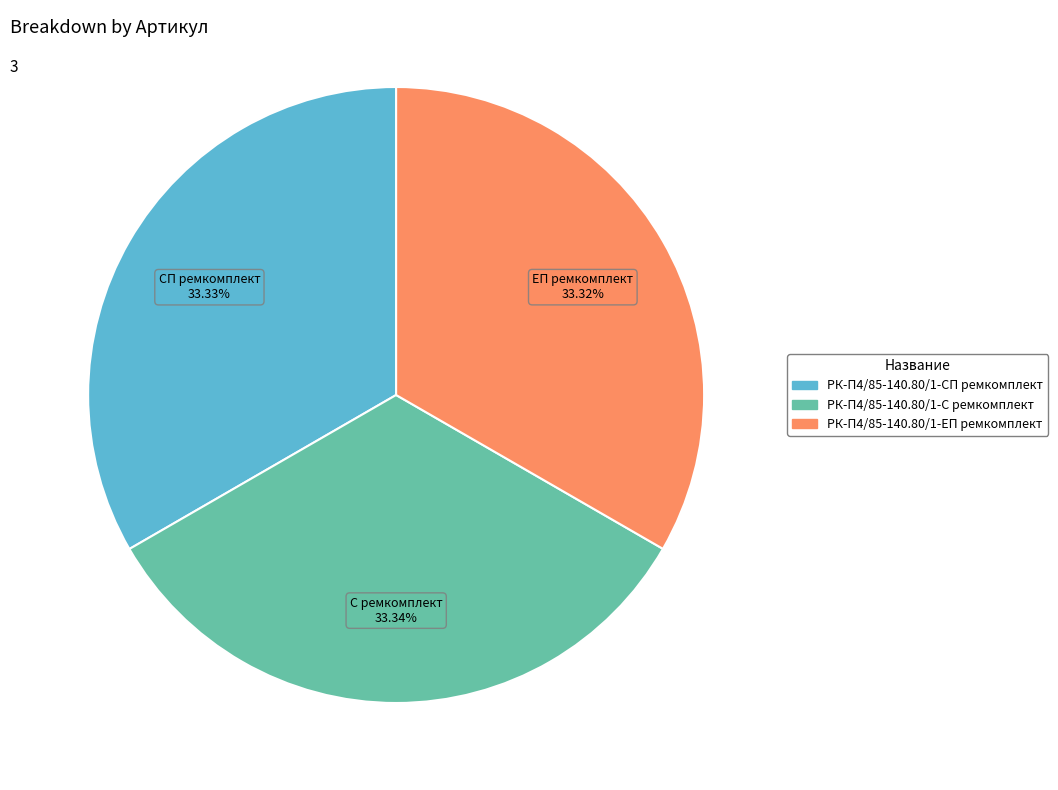

Combined, do РК-П4/85-140.80/1-С ремкомплект and РК-П4/85-140.80/1-СП ремкомплект account for over 50%?

Yes